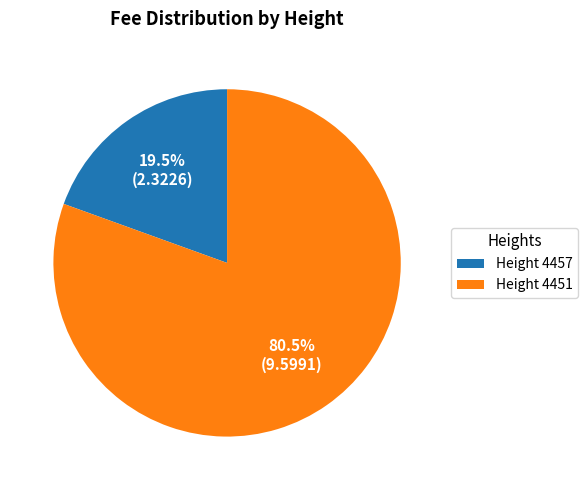

Which has a higher value, Height 4457 or Height 4451?

Height 4451